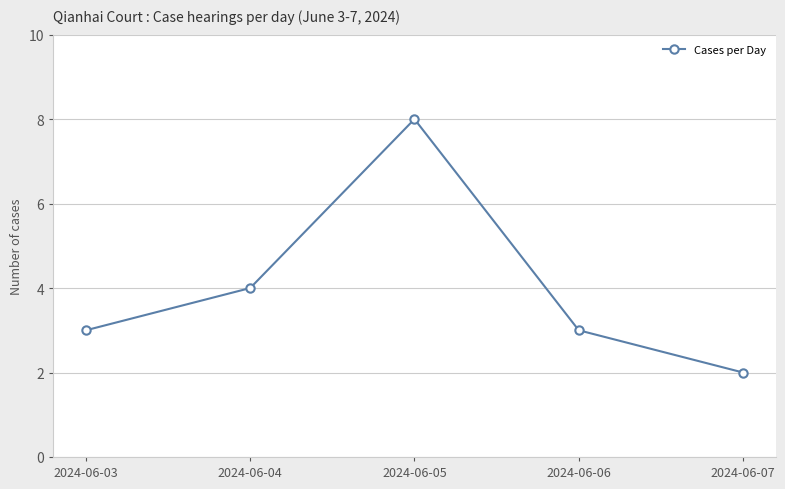

Count the values in the range 3 to 4.

3